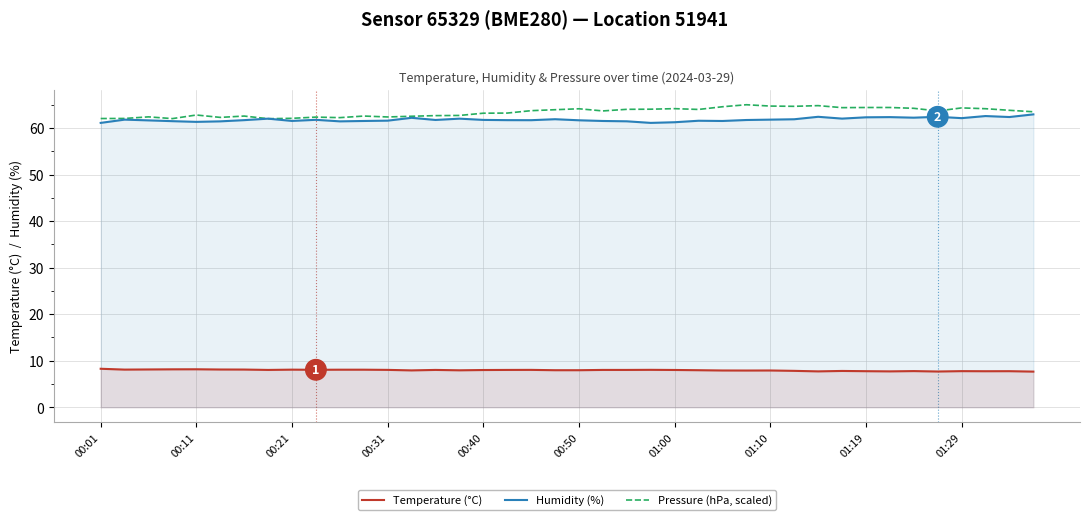

Rank the series by their maximum value, from highest to lowest.

Pressure (hPa, scaled), Humidity (%), Temperature (°C)